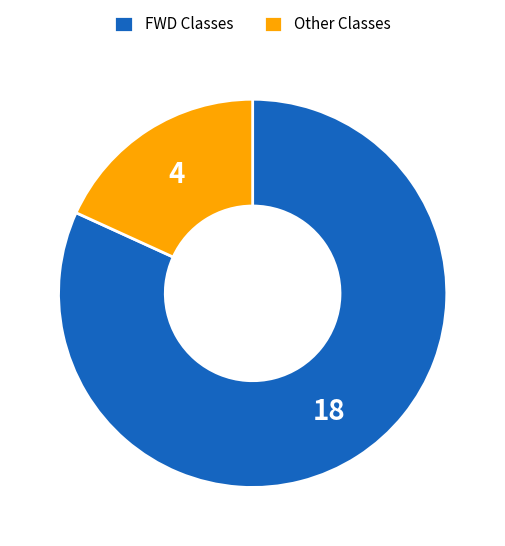

Count the number of slices in the pie.

2